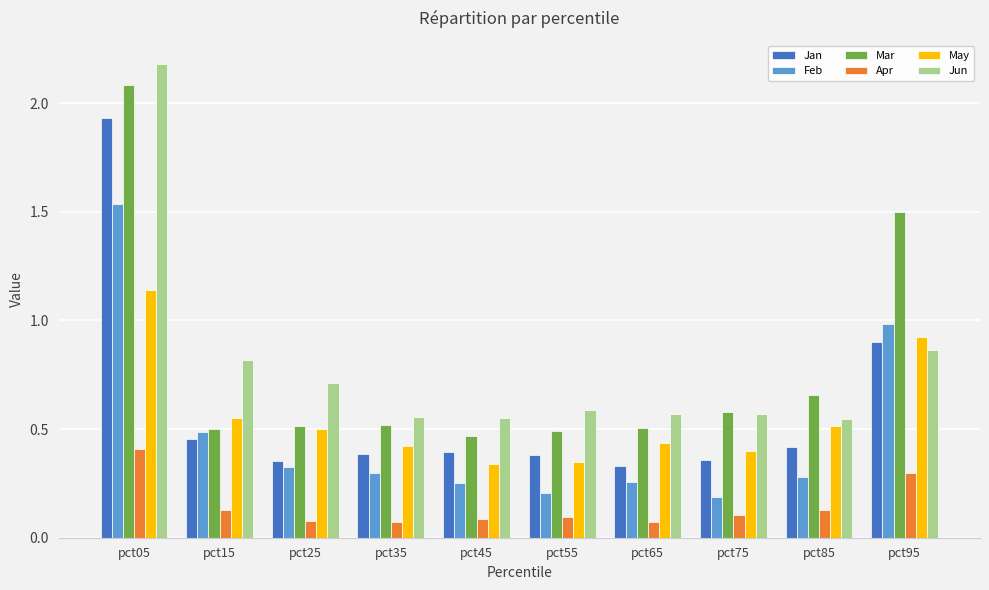

At which category is the sum across all series the highest?

pct05